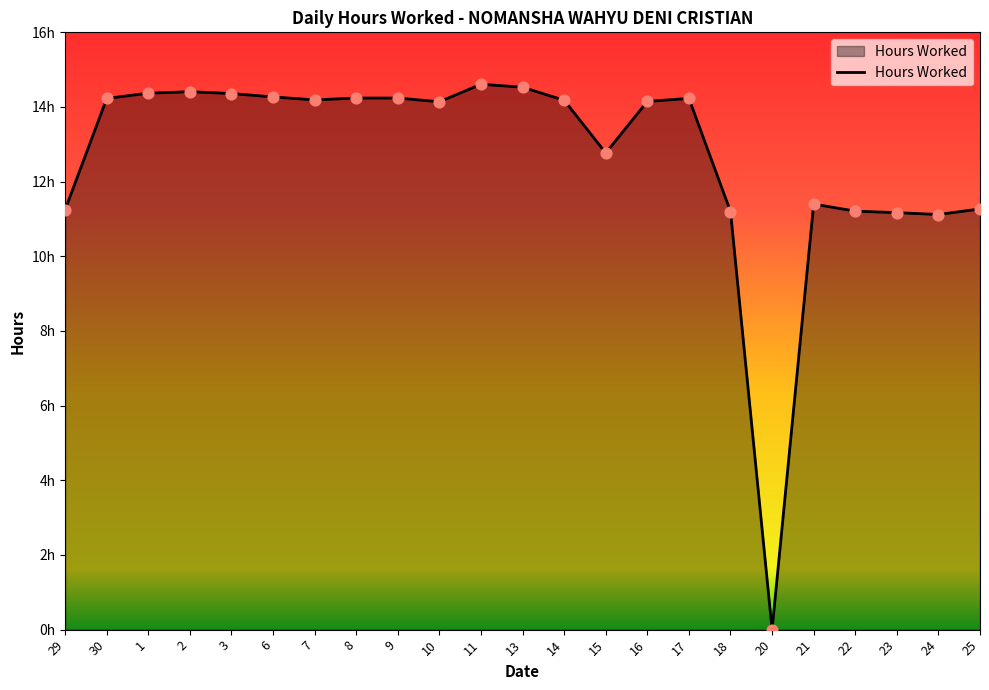

What is the change in value from 11 to 14?

-0.4